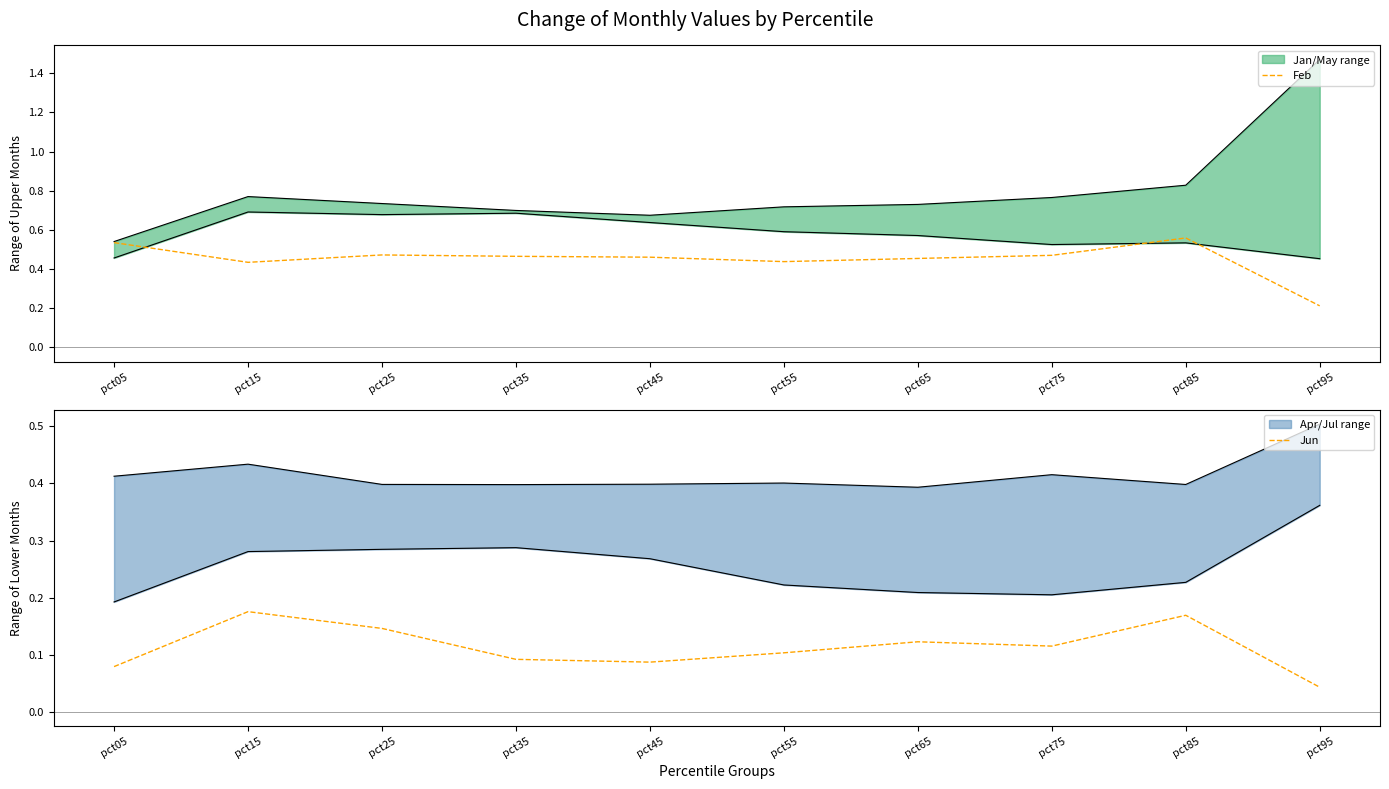

Does the chart display data point markers on the line(s)?

No